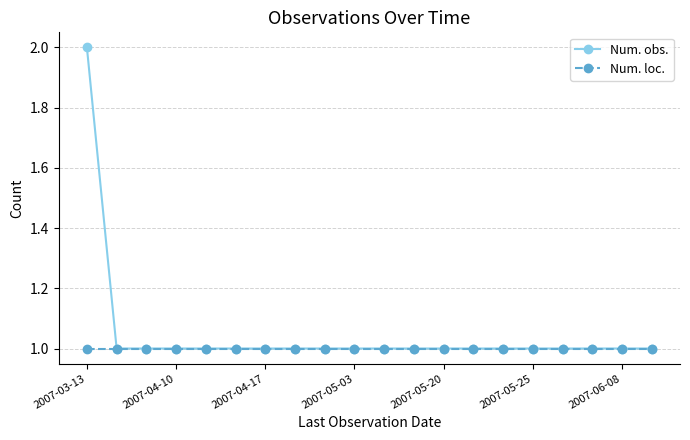

Does the chart display data point markers on the line(s)?

Yes